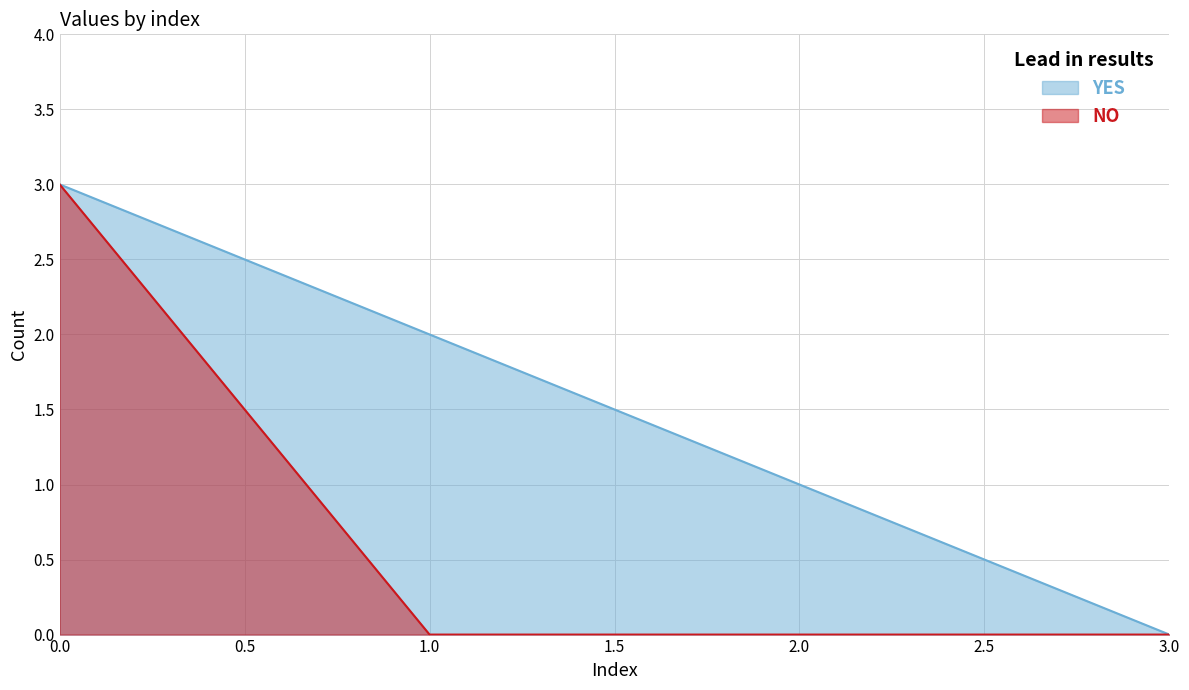

What are all the series names shown in the legend?

YES, NO